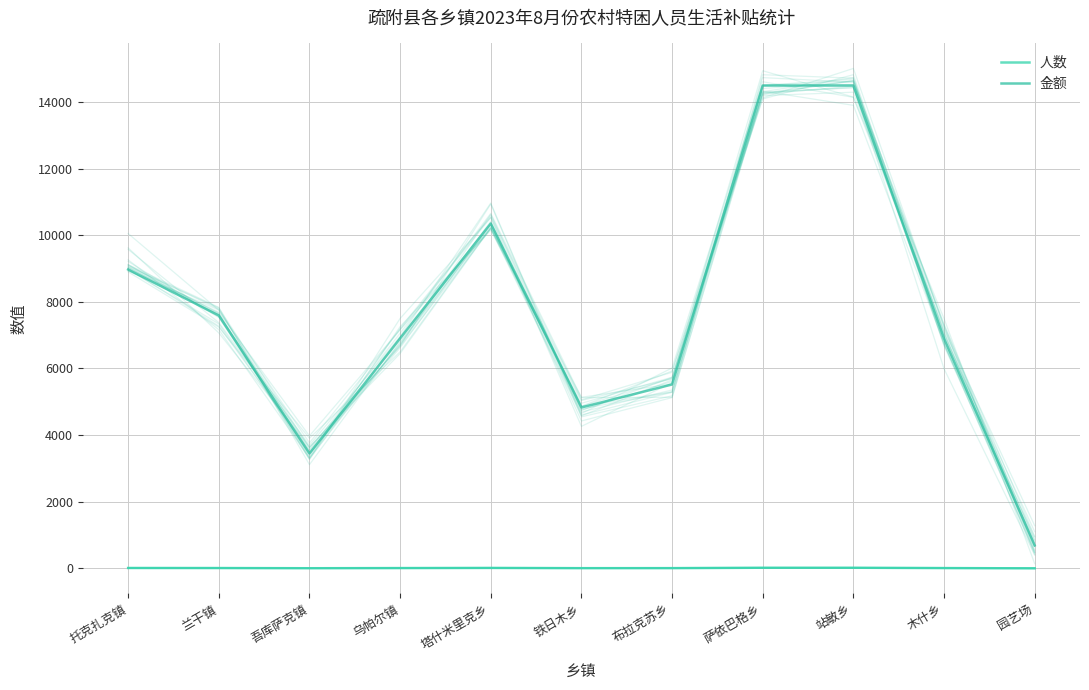

Rank the series at 布拉克苏乡 from lowest to highest value.

人数, 金额